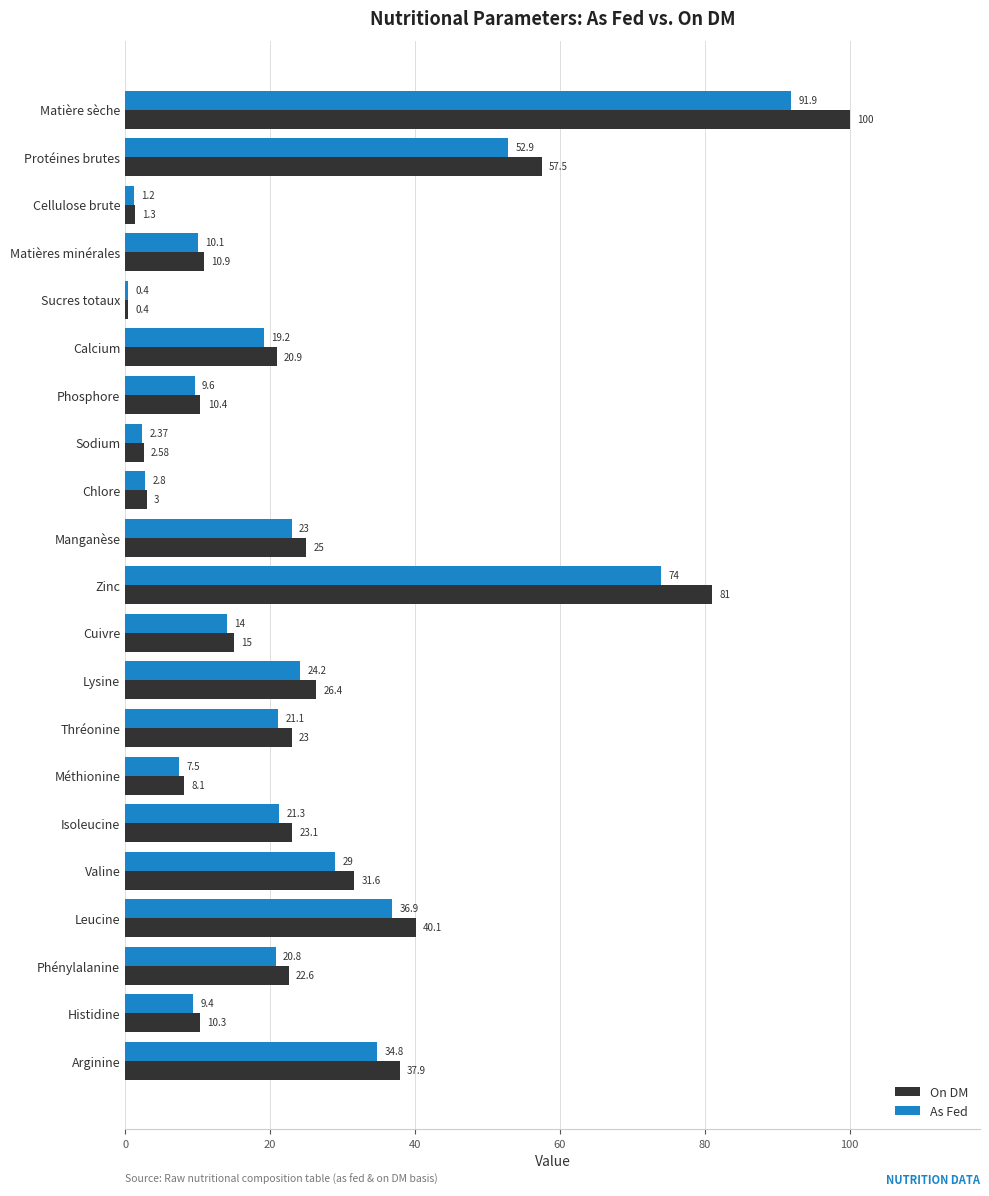

List the series in order of their overall mean, highest first.

On DM, As Fed